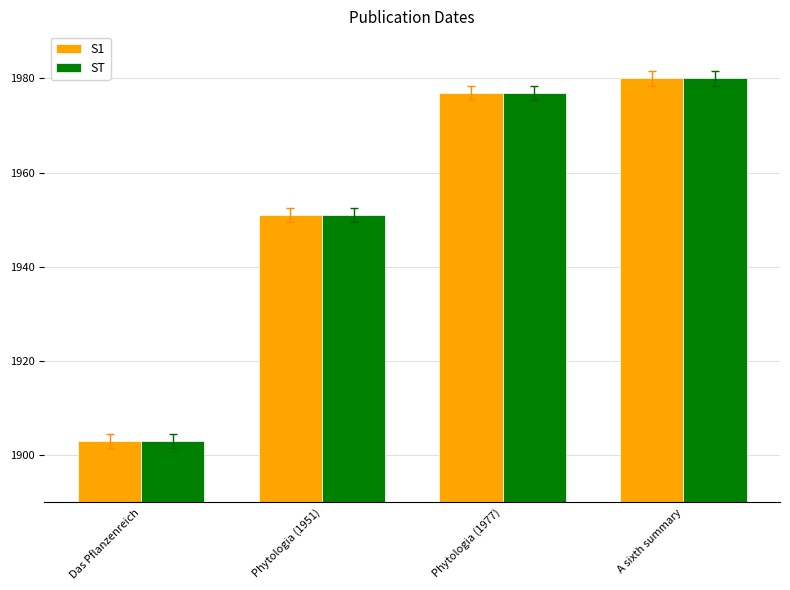

Is it true that S1 equals 1977 at Phytologia (1977)?

True